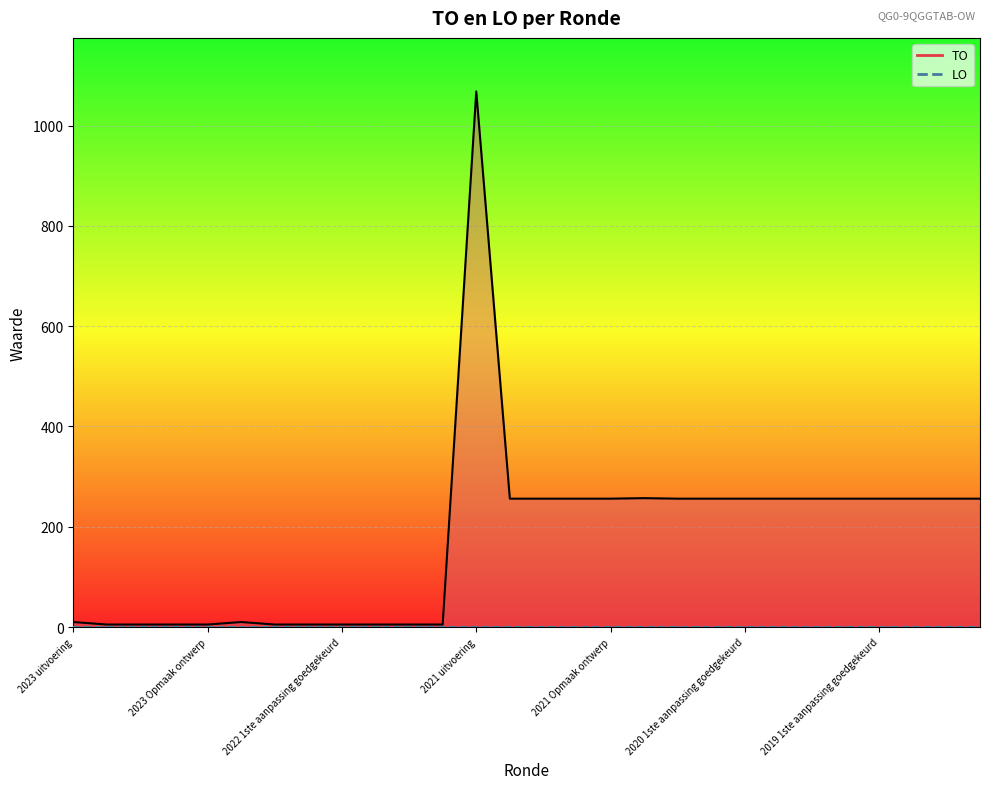

What is the value of the 8th point from the left?

5